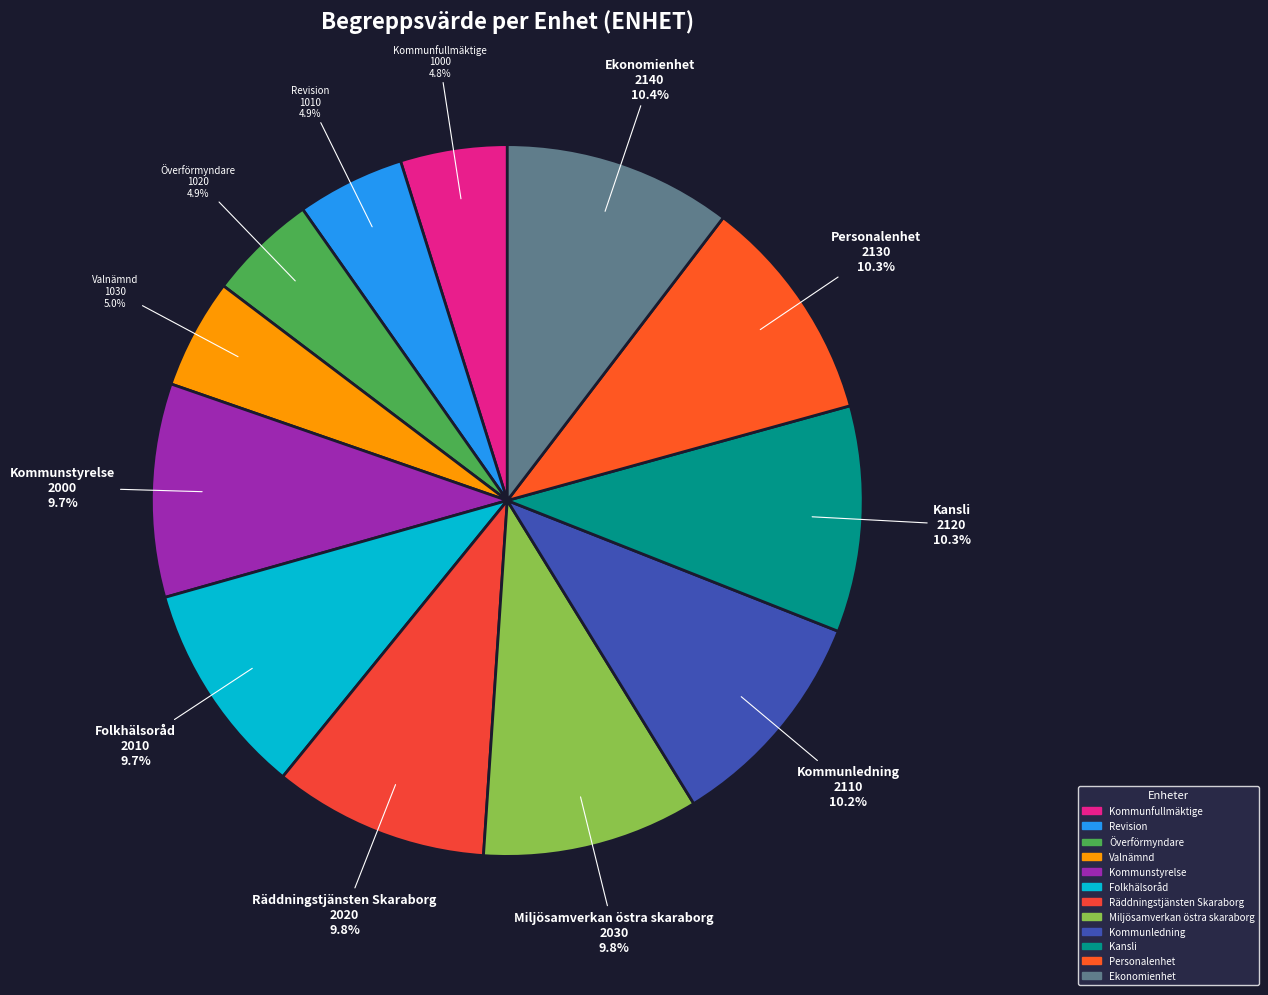

What is the ratio of the value at Folkhälsoråd to the value at Kansli?

0.9